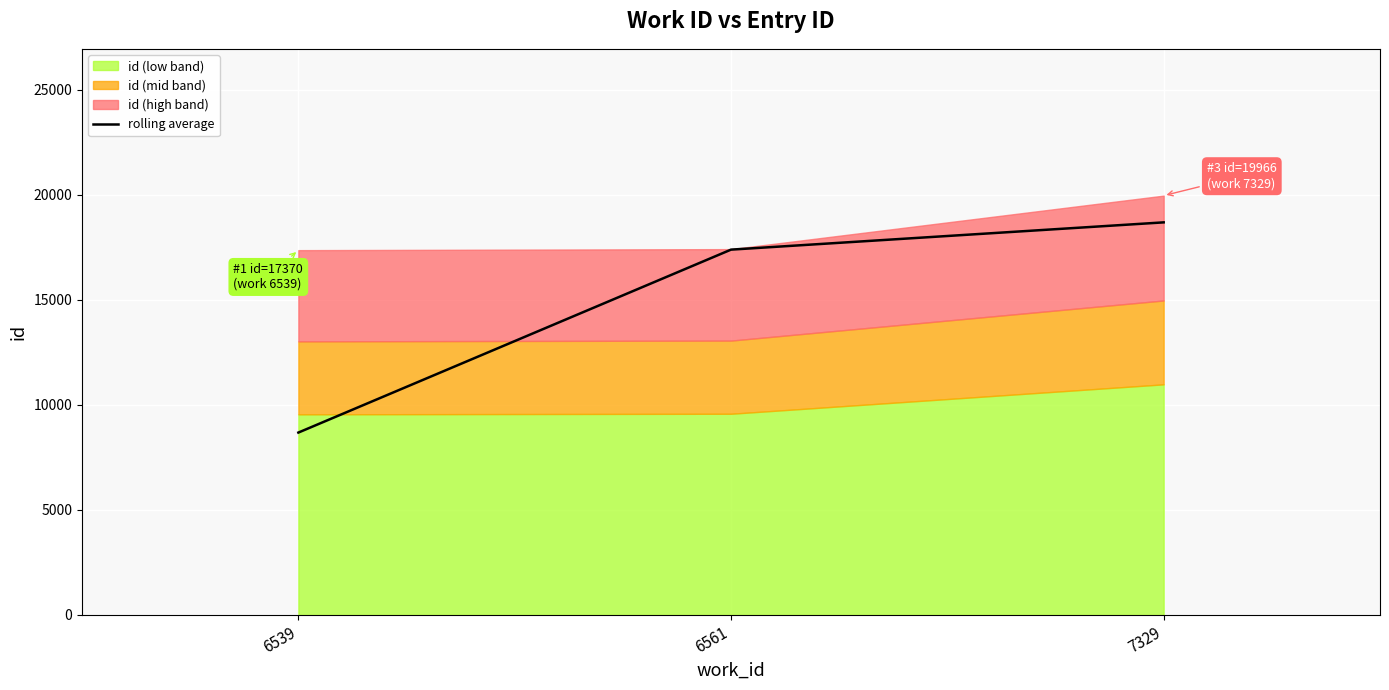

Which label corresponds to the smallest value in the chart?

6539